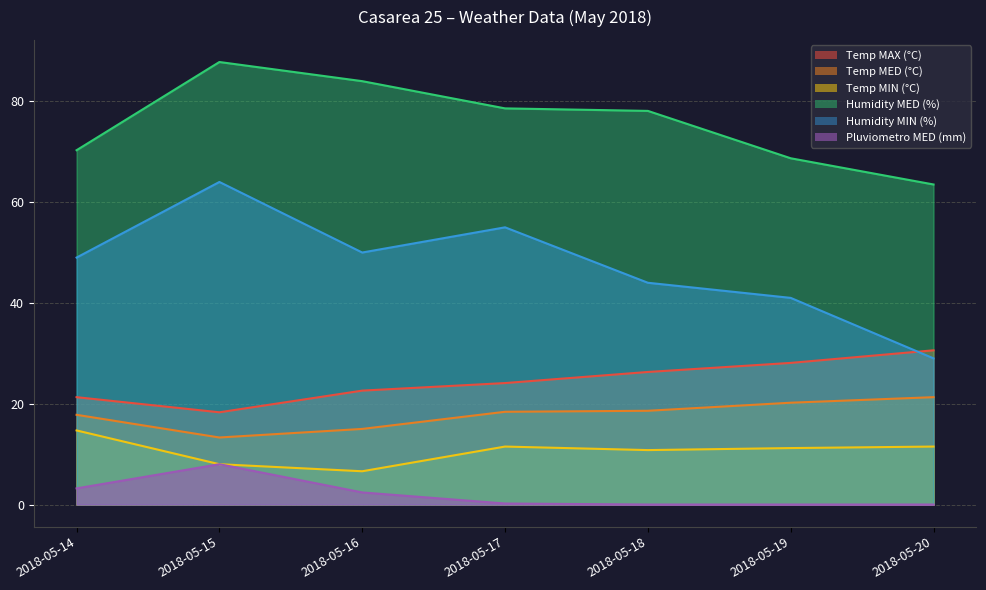

Is the value of Humidity MED (%) at 2018-05-14 greater than the value of Temp MIN (°C) at 2018-05-15?

Yes